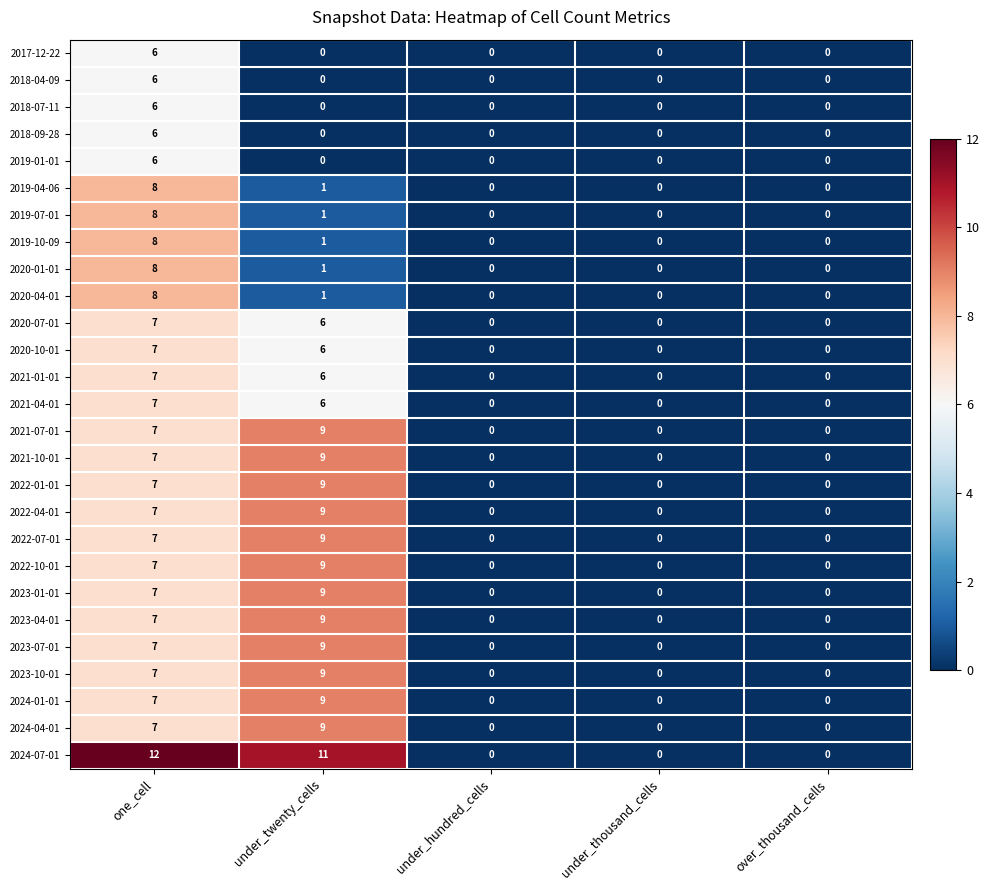

Which category has the highest value in the 2024-07-01 series?

one_cell